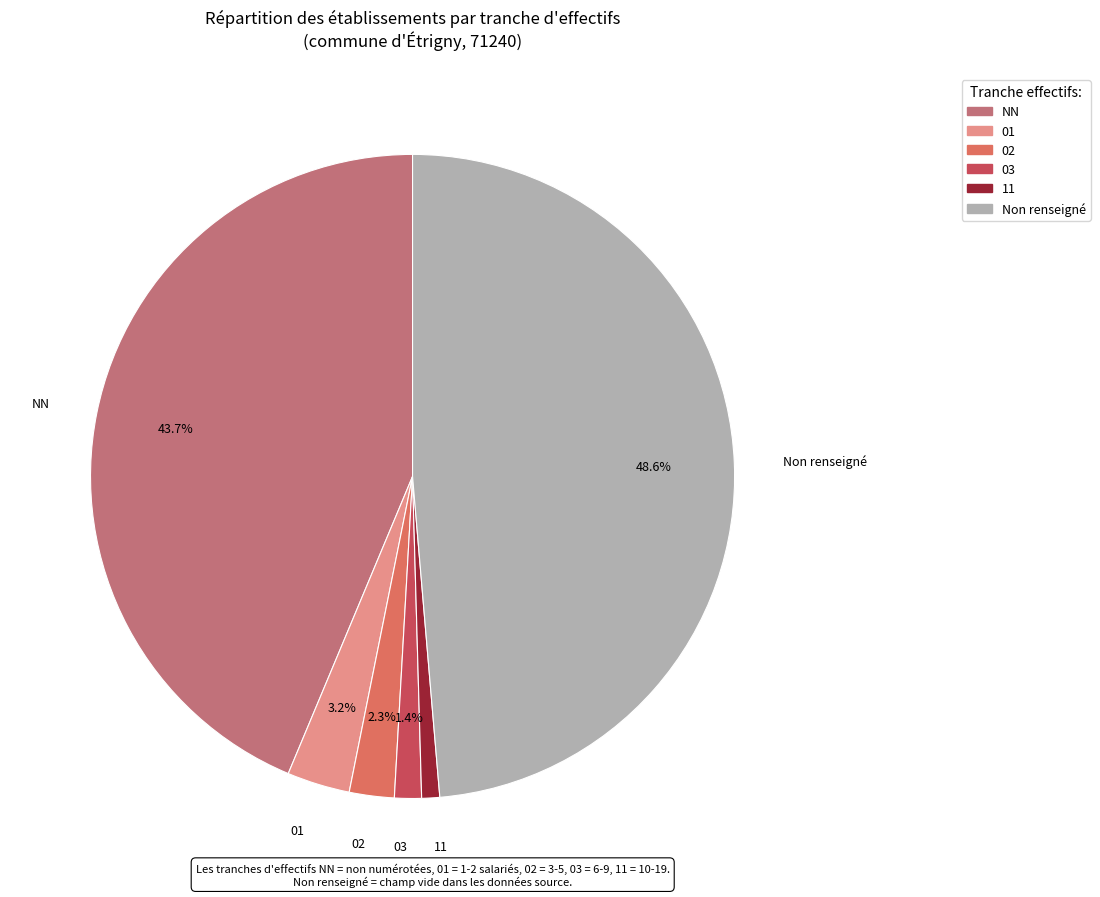

Does any single category account for the majority?

No